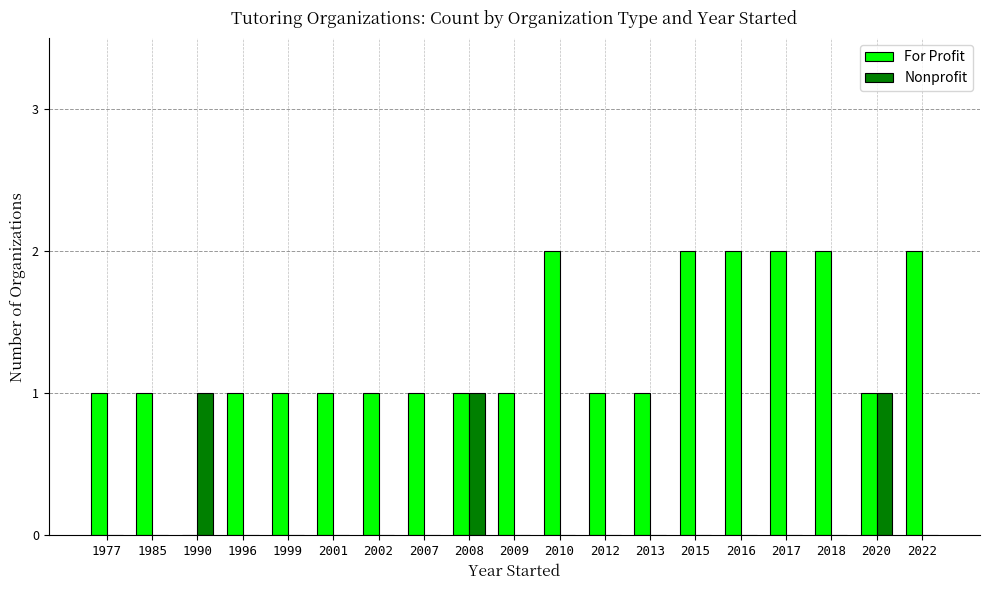

What is the sum of all Nonprofit values?

3